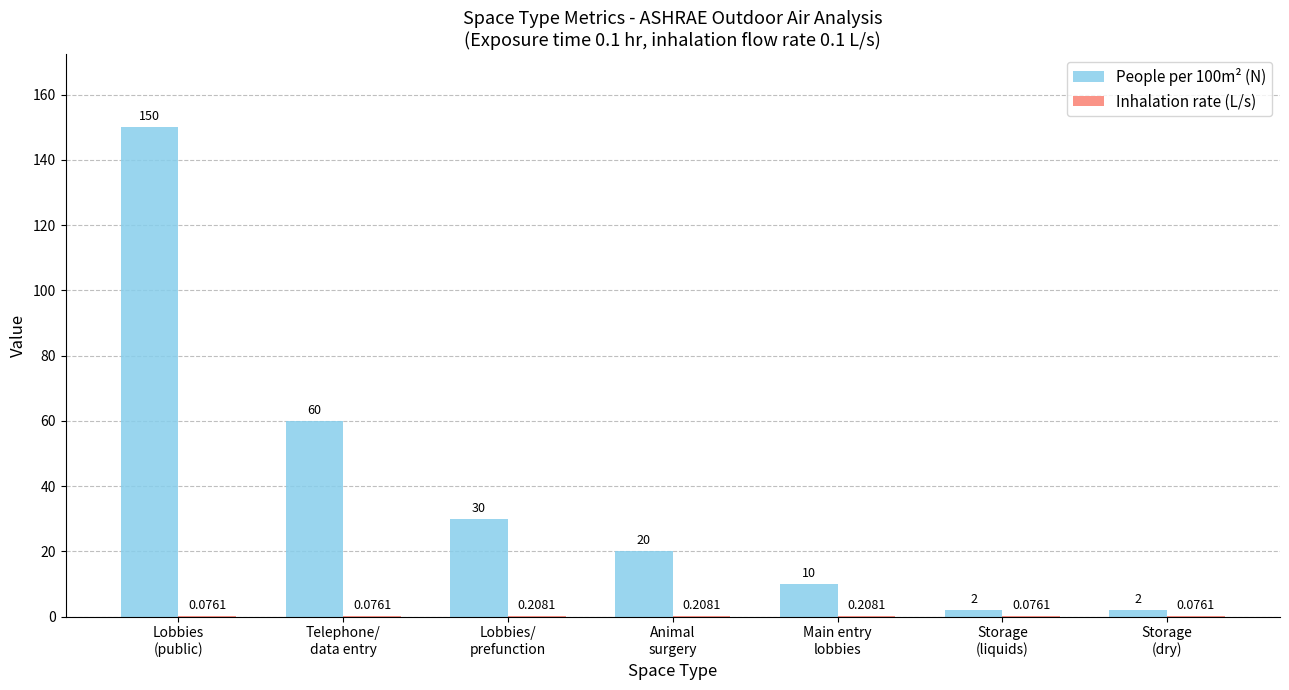

What is the sum of all People per 100m² (N) values?

274.0